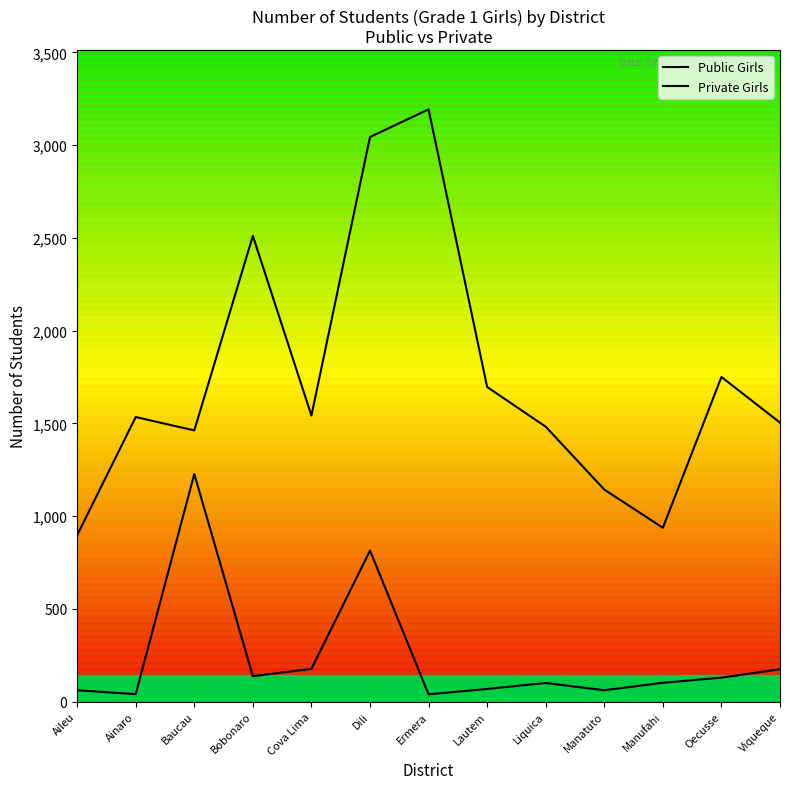

Is this an area chart (filled region under the line)?

No